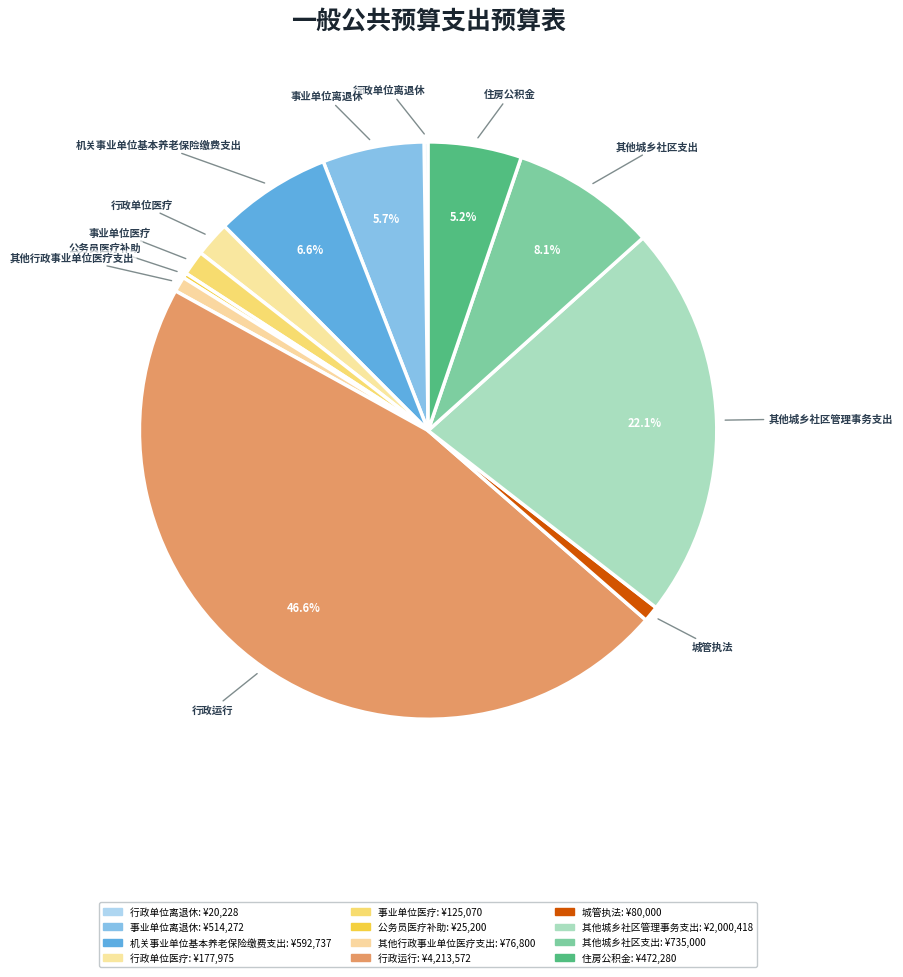

How much of the chart is everything except 住房公积金?

94.8%